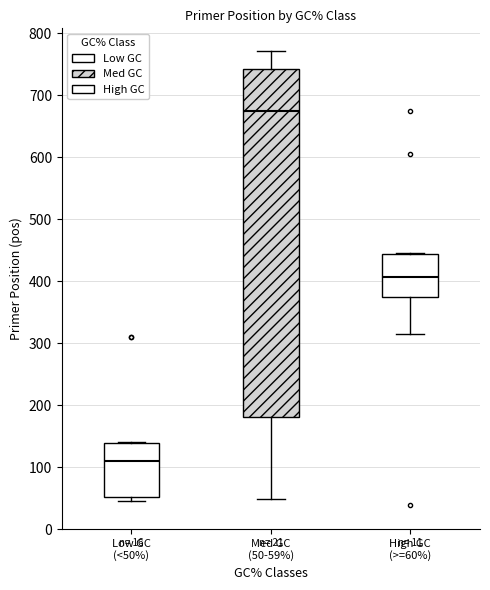

Which box is the tallest, from its lower edge to its upper edge?

Med GC (50-59%)